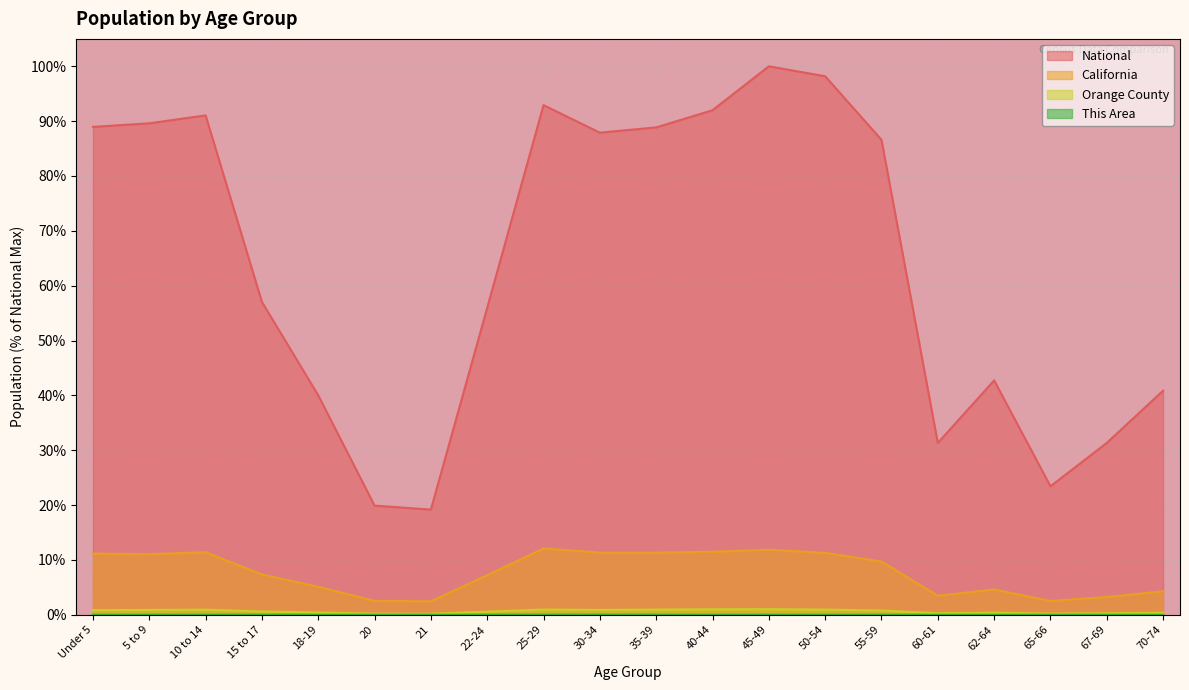

What is the label of the 3rd point from the right?

65-66